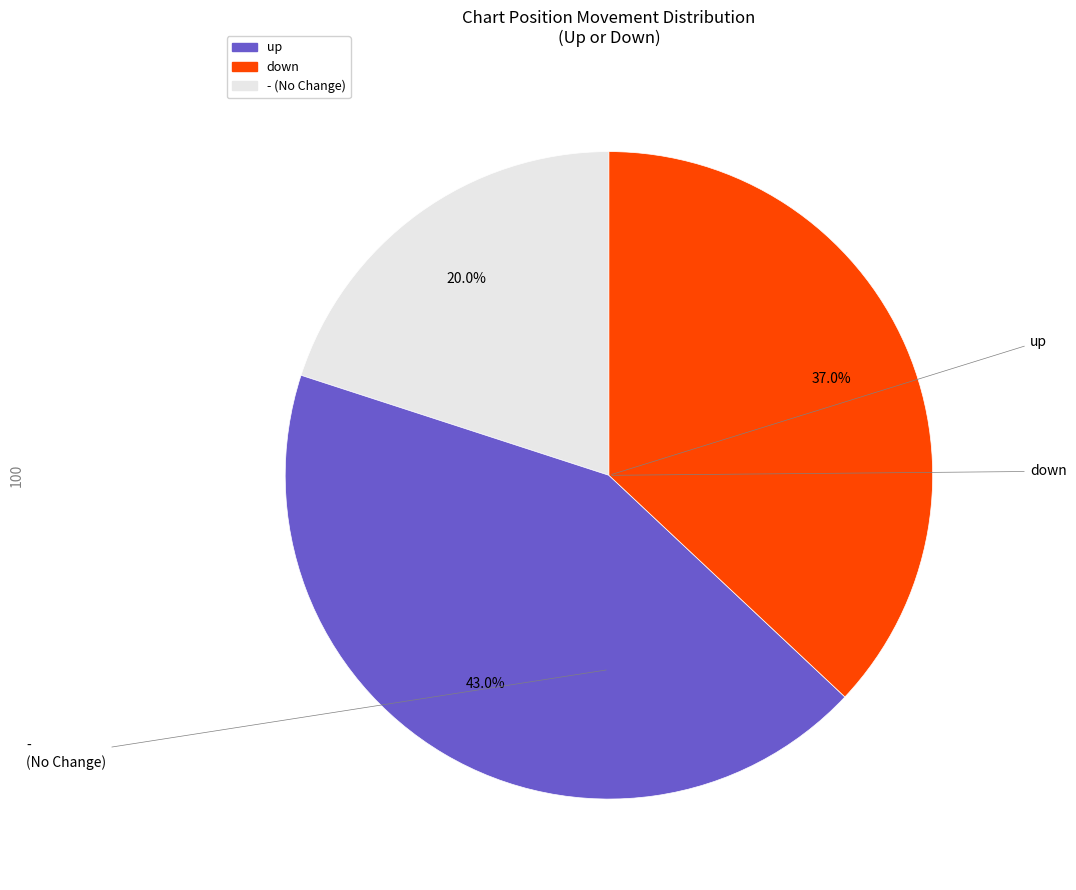

What is the ratio of the value at up to the value at down?

0.5